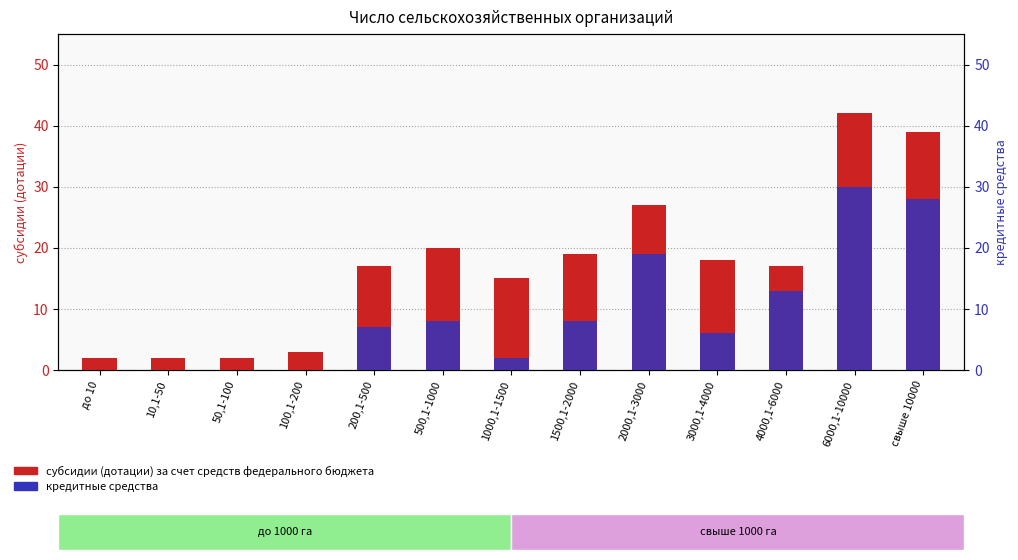

Which series changed the most between до 10 and 2000,1-3000?

субсидии (дотации)